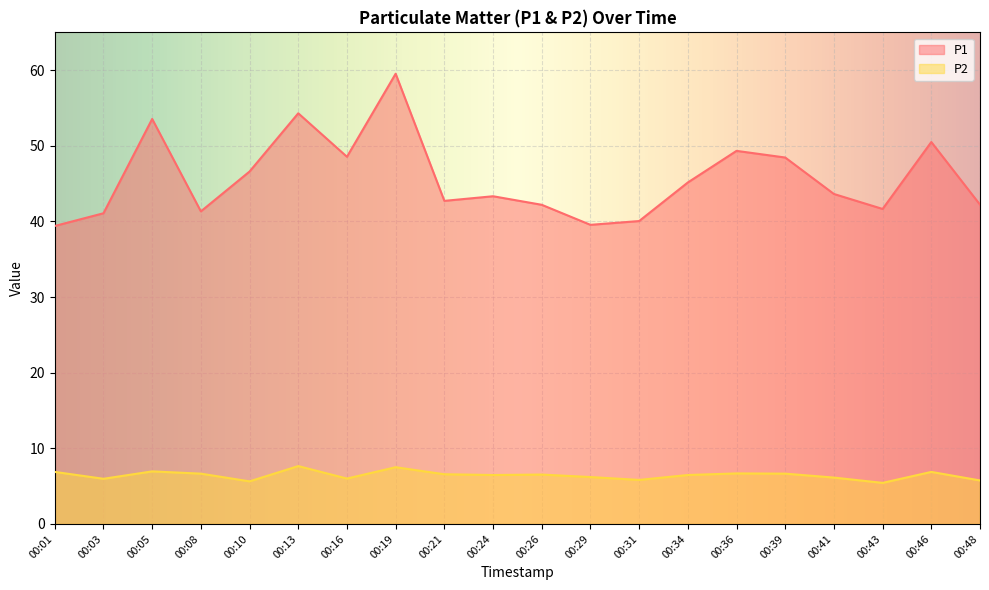

What are all the series names shown in the legend?

P1, P2